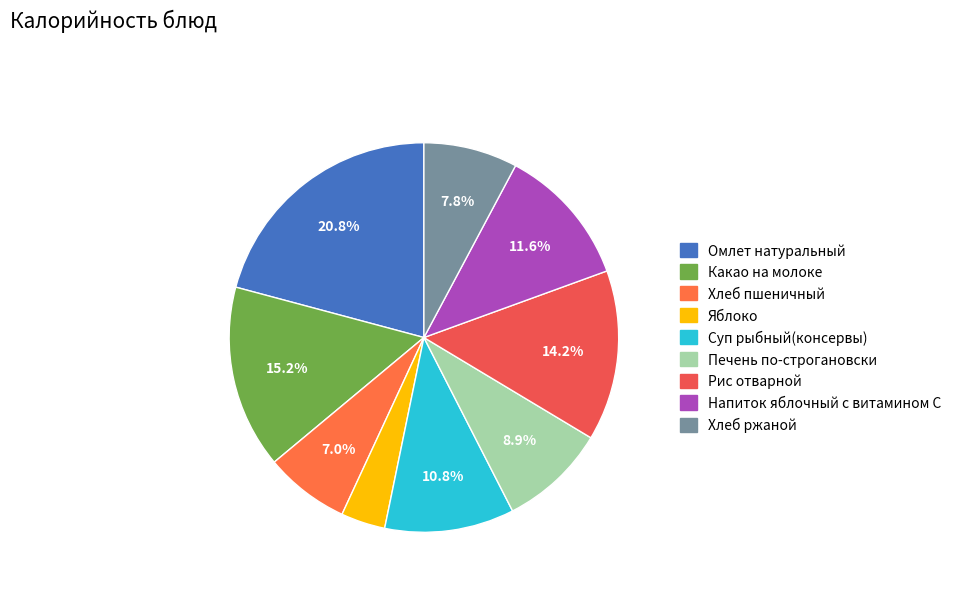

How many slices are in this pie chart?

9